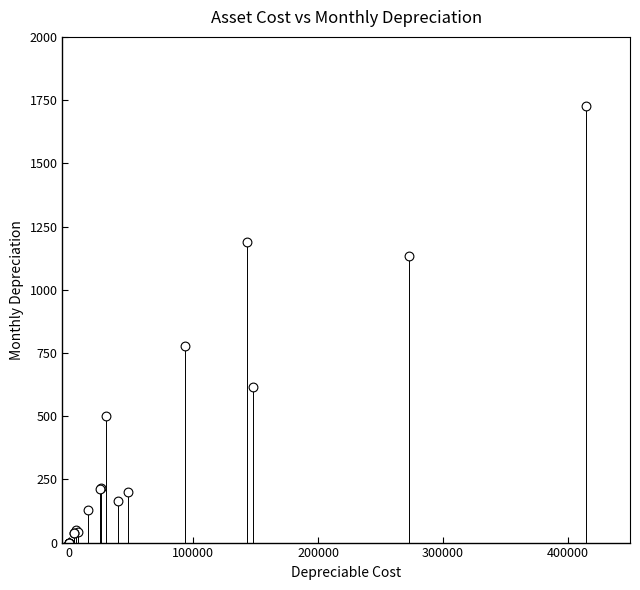

What Y value in the scatter plot is closest to 863?

777.6